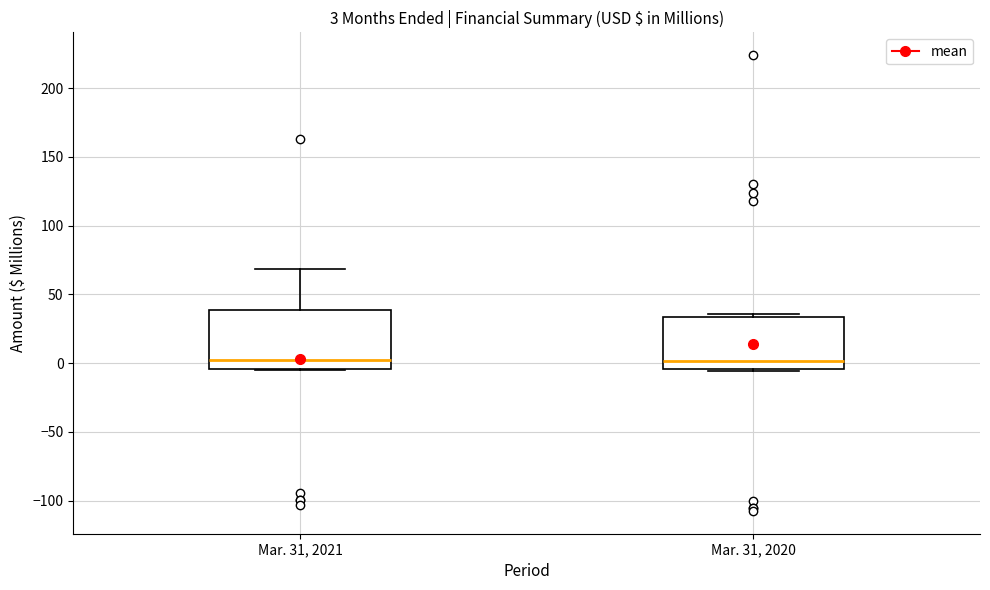

Comparing the boxes themselves (not the whiskers), which one is the tallest?

Mar. 31, 2021